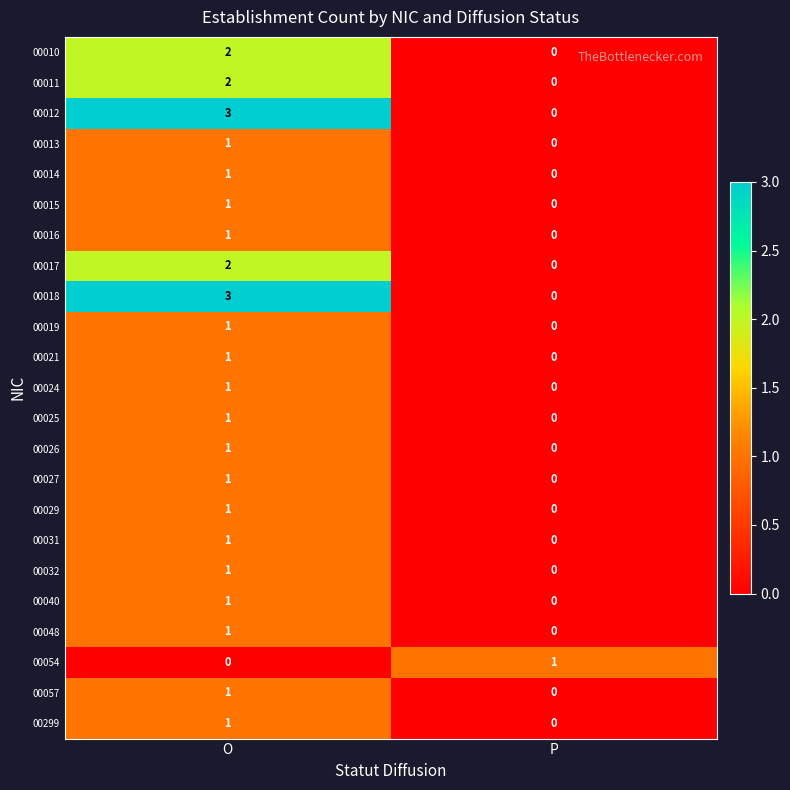

What is the difference between the highest and lowest values at O?

3